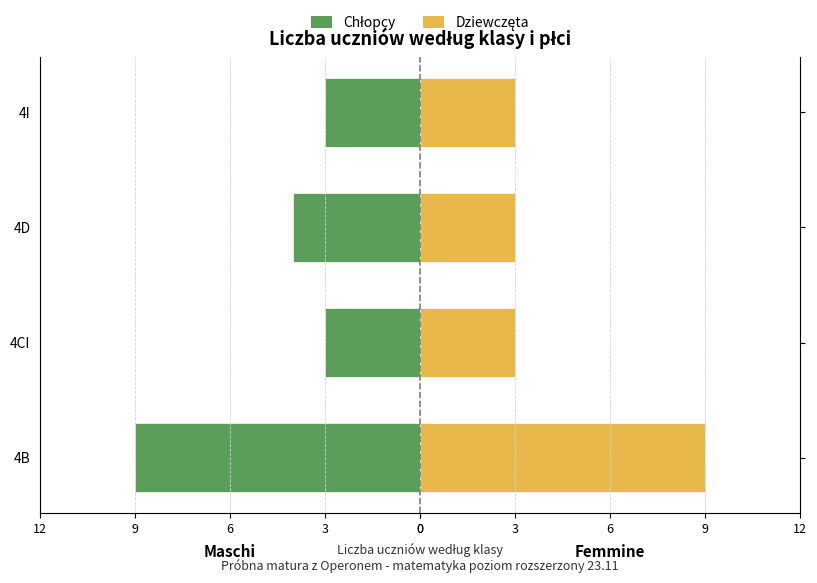

Count the Femmine values in the range 3 to 9.

4